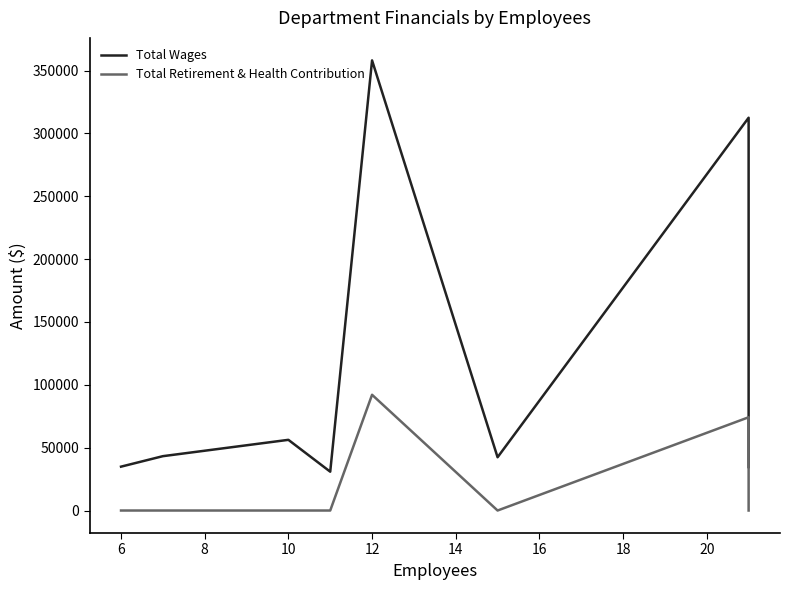

Is it true that Total Retirement & Health Contribution equals 0 at 10?

True